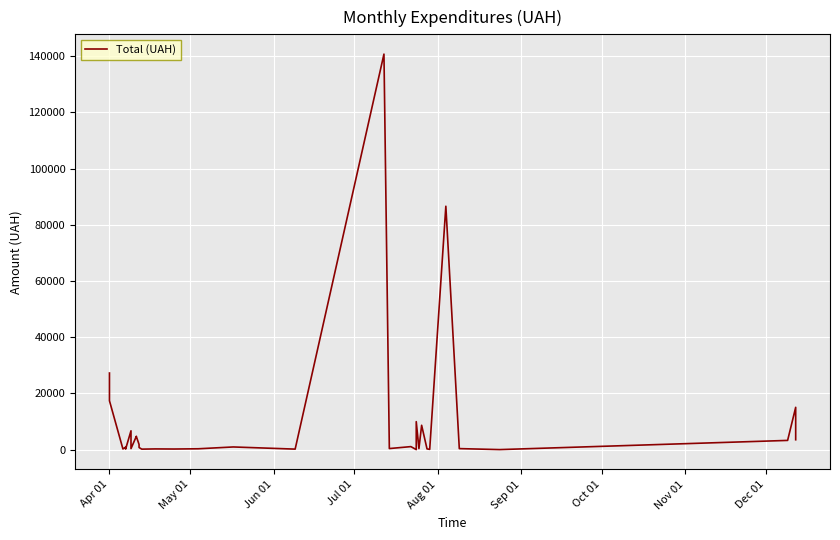

Count the number of values greater than 1829.

20